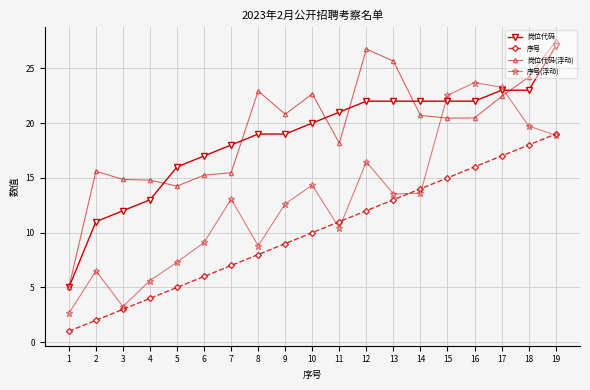

Which series has the largest total across all categories?

岗位代码(浮动)